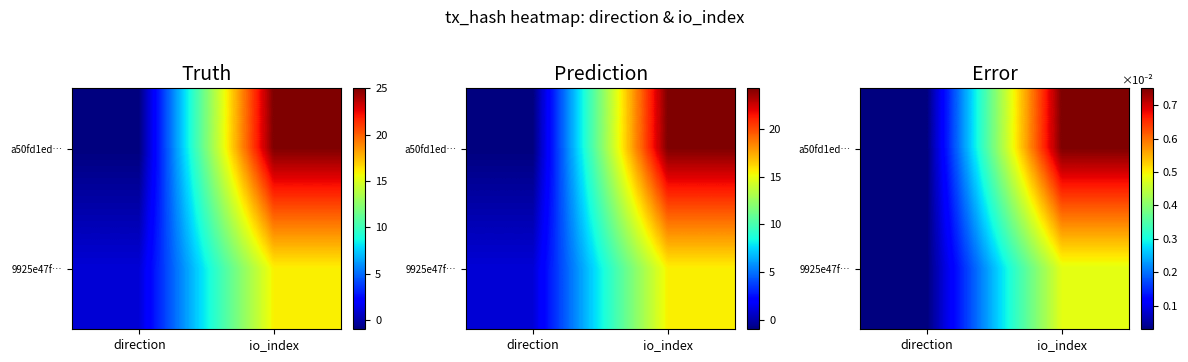

What is the sum of all 9925e47f… values?

0.5